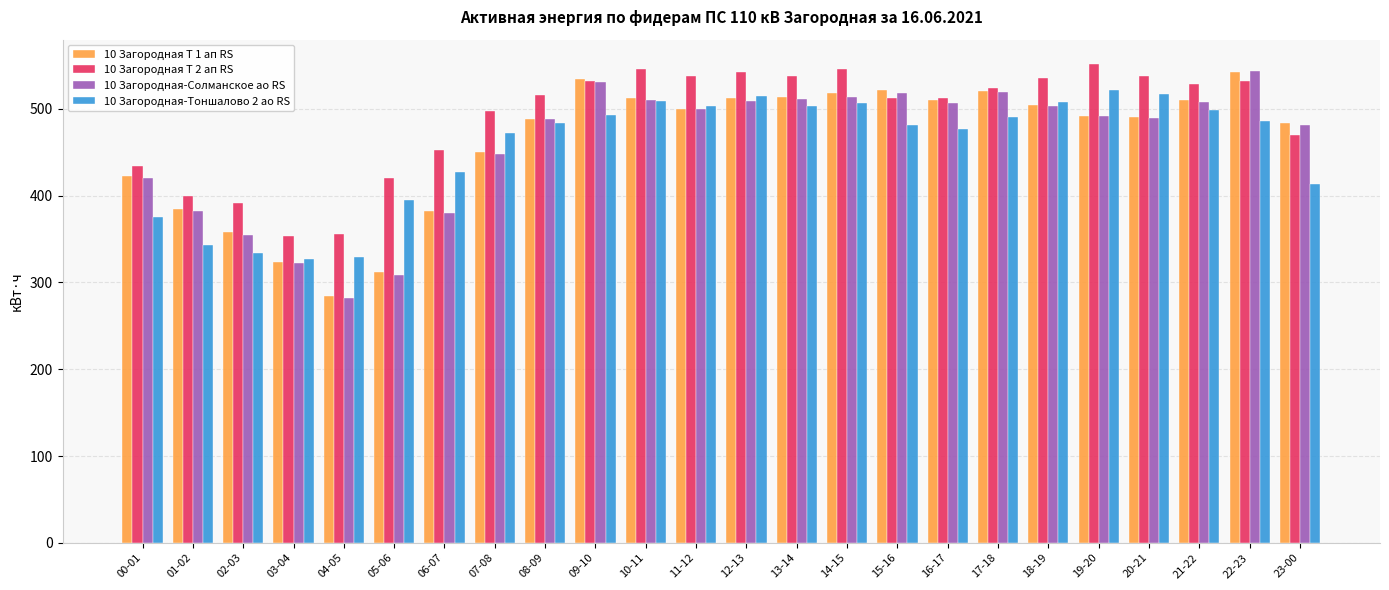

Which category has the lowest value in the 10 Загородная-Солманское ао RS series?

04-05